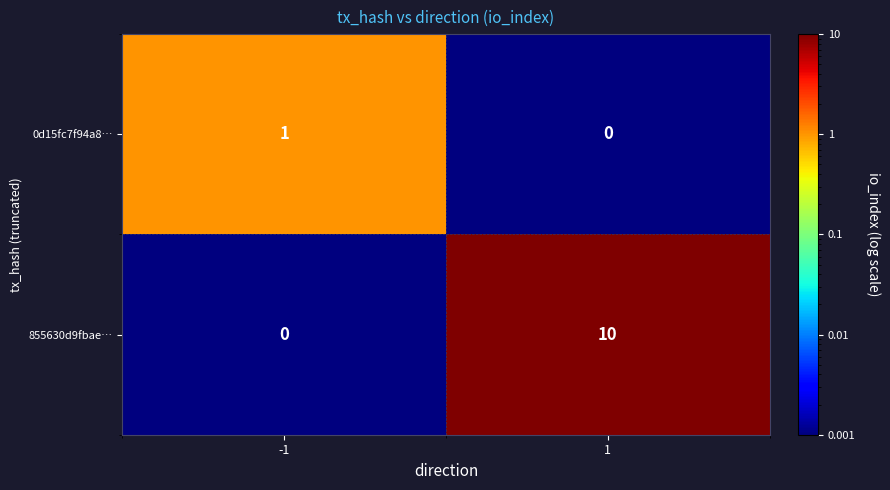

Which series has the largest total across all categories?

855630d9fbae…